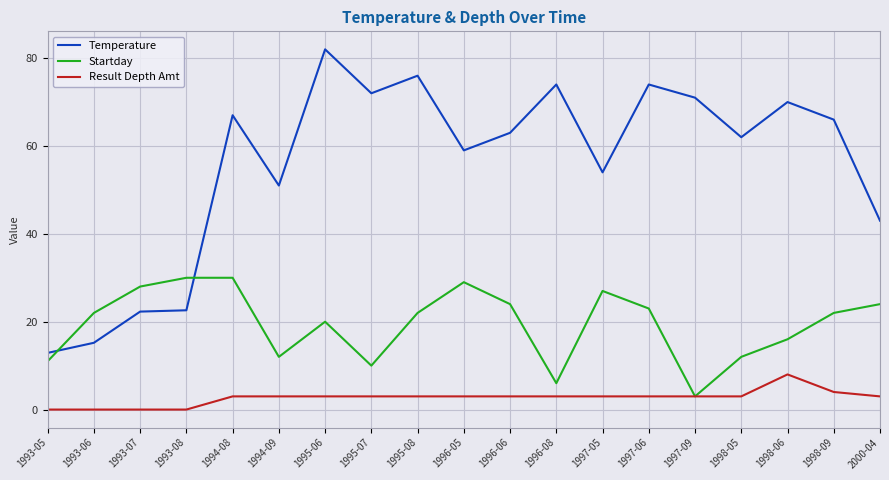

The Result Depth Amt series shows 3.0 at 1997-09. True or false?

True